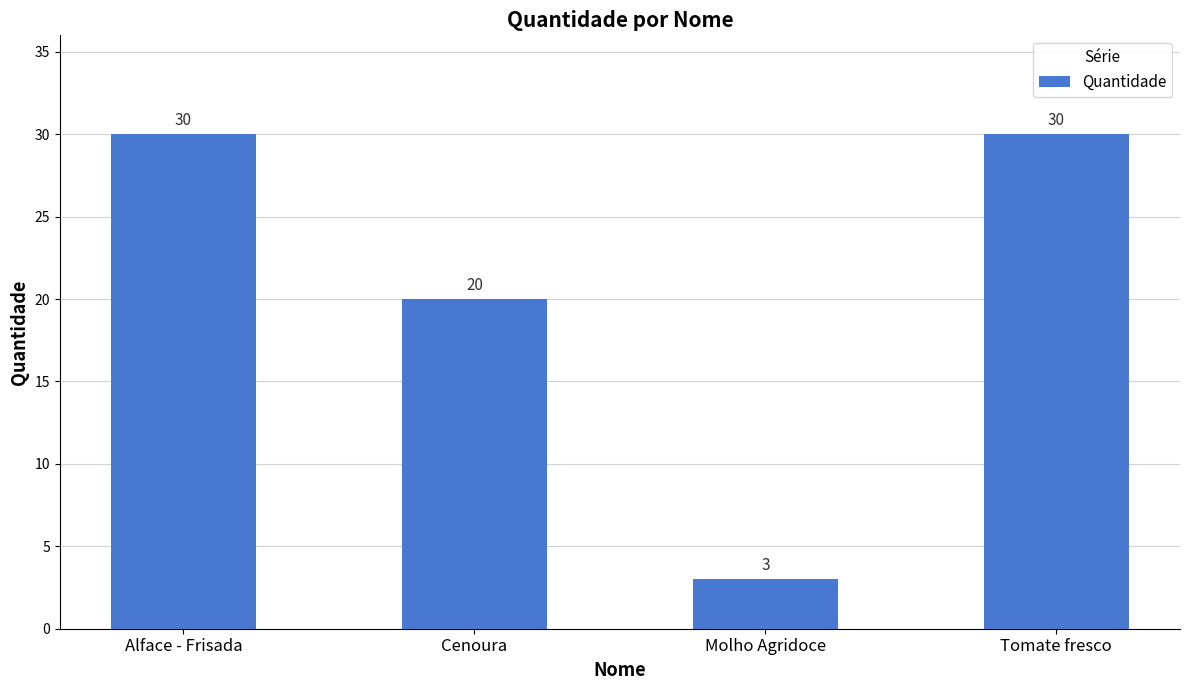

Is it true that the value at Molho Agridoce is 3?

True